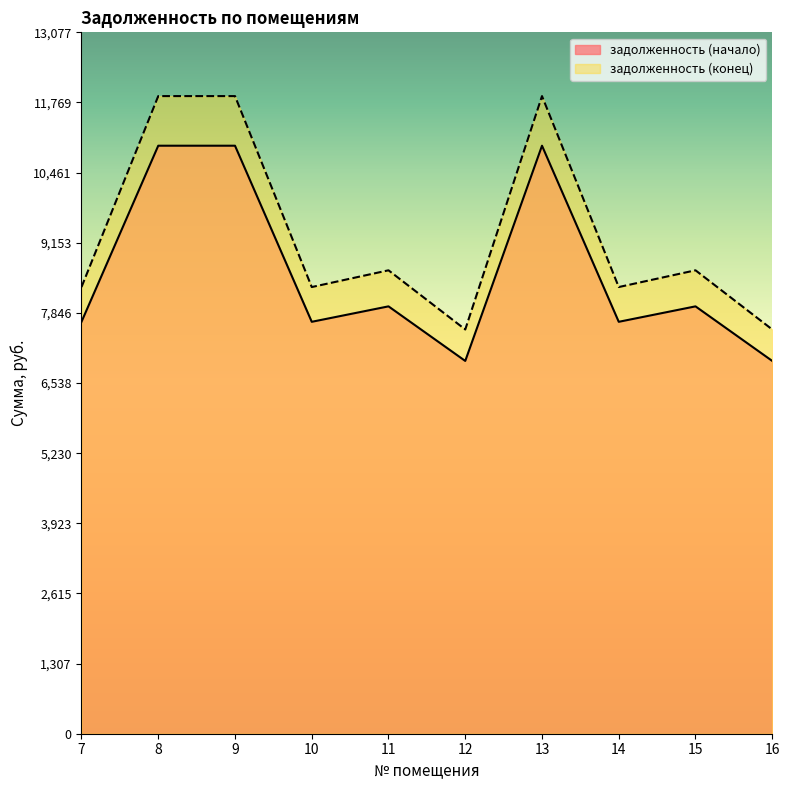

At which category does задолженность (конец) reach its first local peak?

11